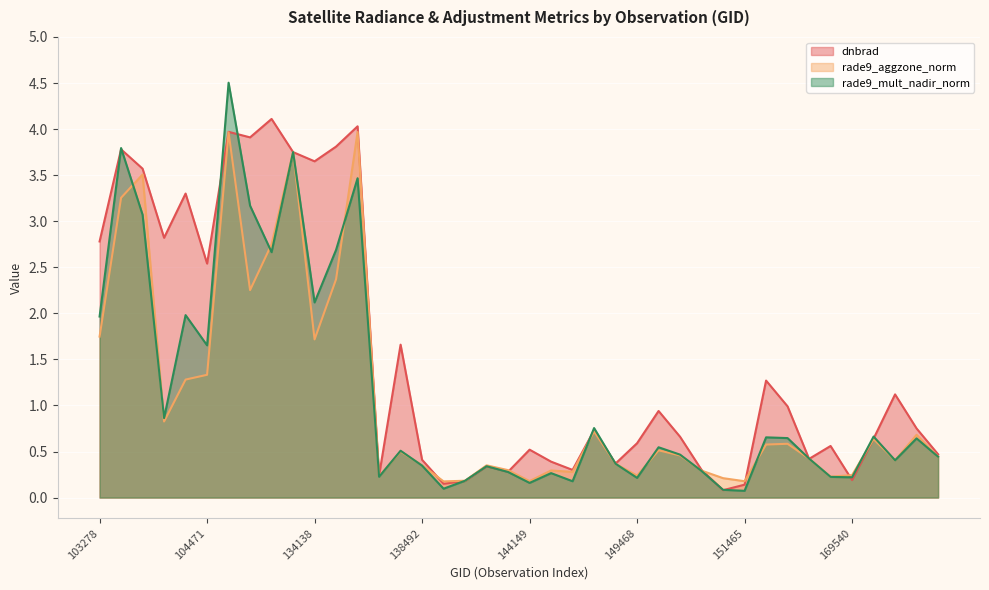

Reading left to right, what are all the values shown in this chart?

dnbrad: 2.8	3.8	3.6	2.8	3.3	2.5	4.0	3.9	4.1	3.8	3.6	3.8	4.0	0.2	1.7	0.4	0.1	0.2	0.3	0.3	0.5	0.4	0.3	0.7	0.4	0.6	0.9	0.7	0.3	0.1	0.1	1.3	1.0	0.4	0.6	0.2	0.6	1.1	0.8	0.5
rade9_aggzone_norm: 1.7	3.3	3.5	0.8	1.3	1.3	4.0	2.3	2.8	3.8	1.7	2.4	4.0	0.2	0.5	0.4	0.2	0.2	0.3	0.3	0.2	0.3	0.3	0.7	0.4	0.2	0.5	0.5	0.3	0.2	0.2	0.6	0.6	0.4	0.2	0.2	0.6	0.4	0.7	0.4
rade9_mult_nadir_norm: 2.0	3.8	3.1	0.9	2.0	1.7	4.5	3.2	2.7	3.8	2.1	2.7	3.5	0.2	0.5	0.3	0.1	0.2	0.3	0.3	0.2	0.3	0.2	0.8	0.4	0.2	0.5	0.5	0.3	0.1	0.1	0.7	0.6	0.4	0.2	0.2	0.7	0.4	0.6	0.4